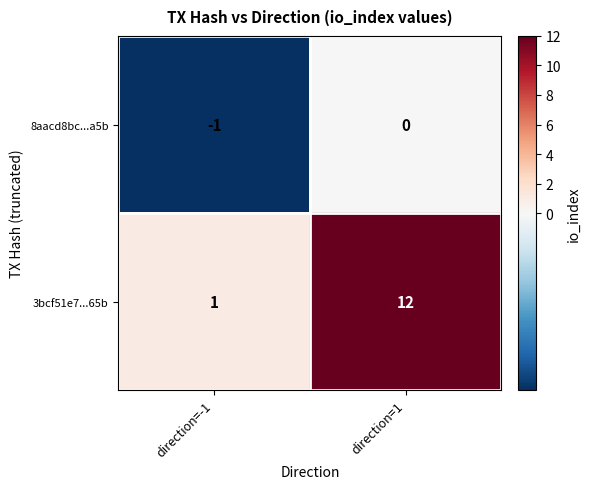

How many categories are shown in the chart?

2